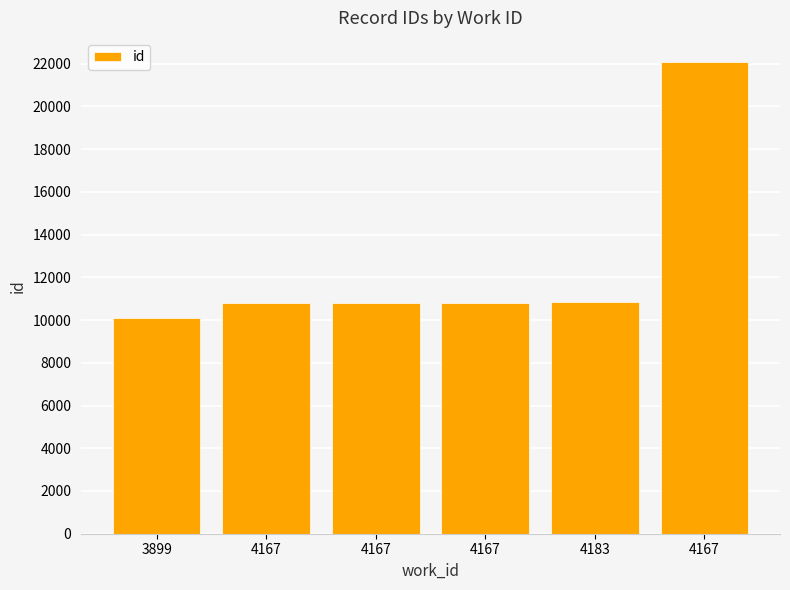

True or false: the data shows 10784 at 4167.

True